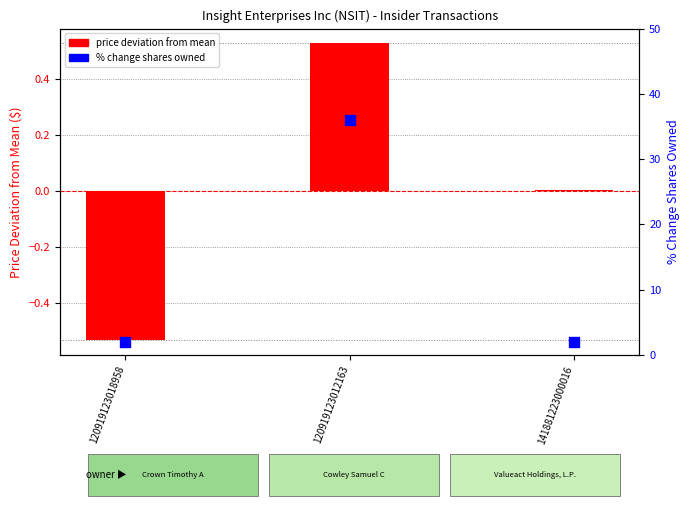

Is the value of price deviation from mean at 120919123018958 greater than the value of % change shares owned at 120919123018958?

No